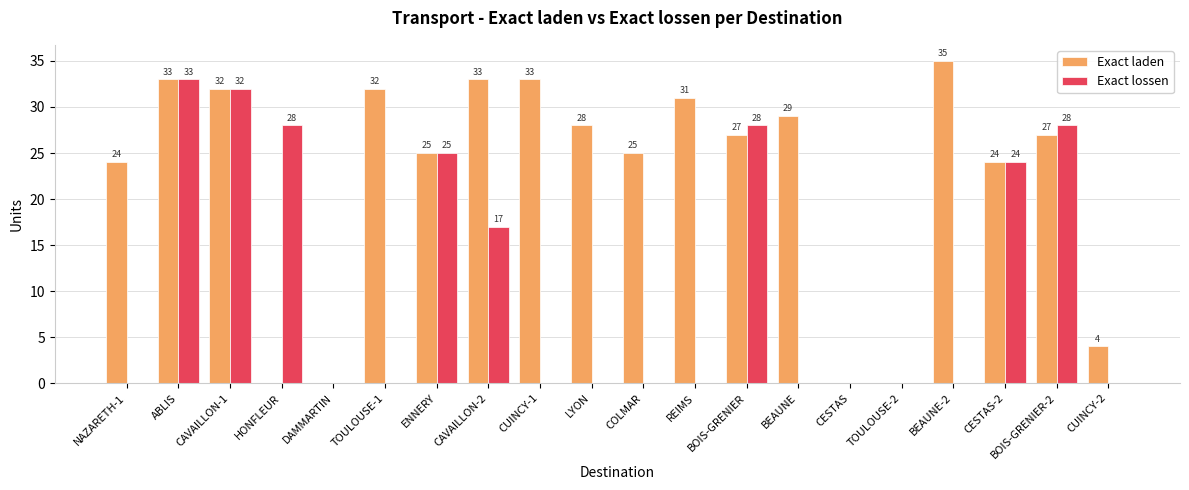

Reading left to right, what are all the values shown in this chart?

Exact laden: 24	33	32	0	0	32	25	33	33	28	25	31	27	29	0	0	35	24	27	4
Exact lossen: 0	33	32	28	0	0	25	17	0	0	0	0	28	0	0	0	0	24	28	0